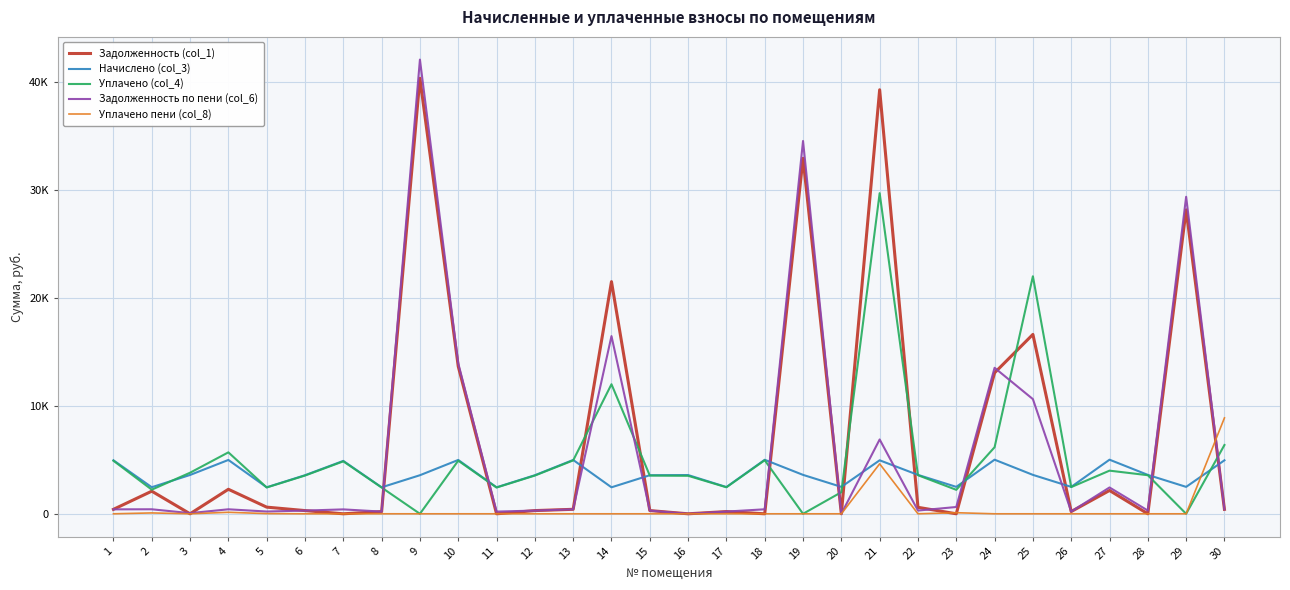

What are all the series names shown in the legend?

Задолженность (col_1), Начислено (col_3), Уплачено (col_4), Задолженность по пени (col_6), Уплачено пени (col_8)